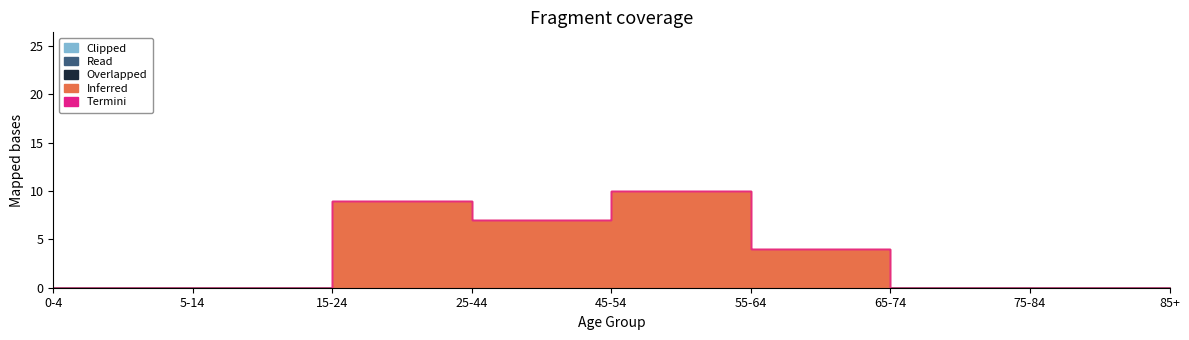

Count the number of data series in this chart.

5